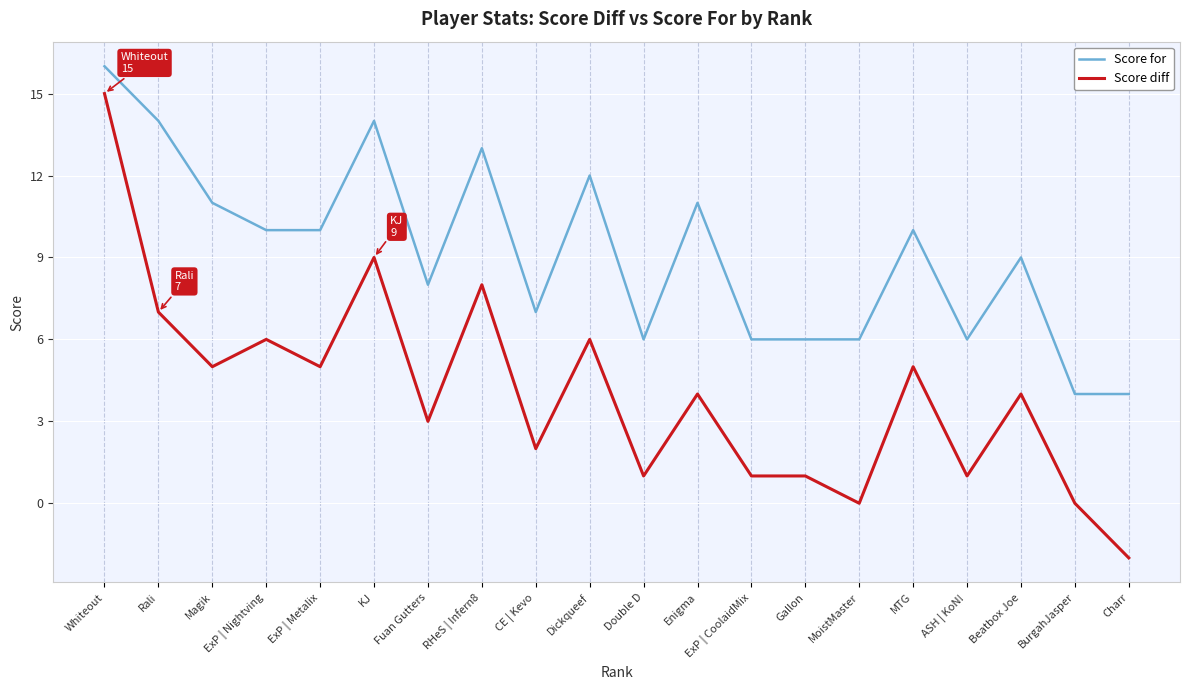

Which series changed the most between Magik and Gallon?

Score for